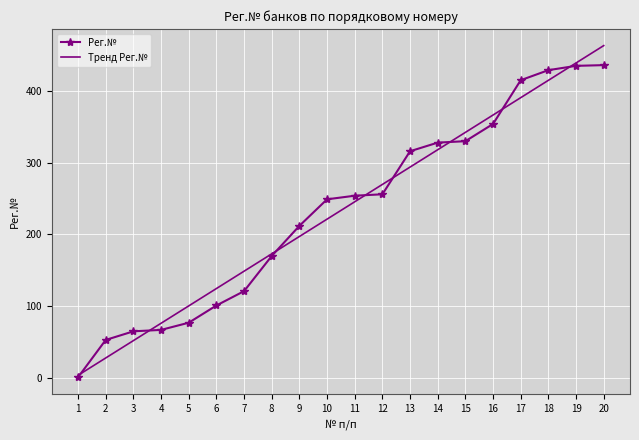

Is this an area chart (filled region under the line)?

No